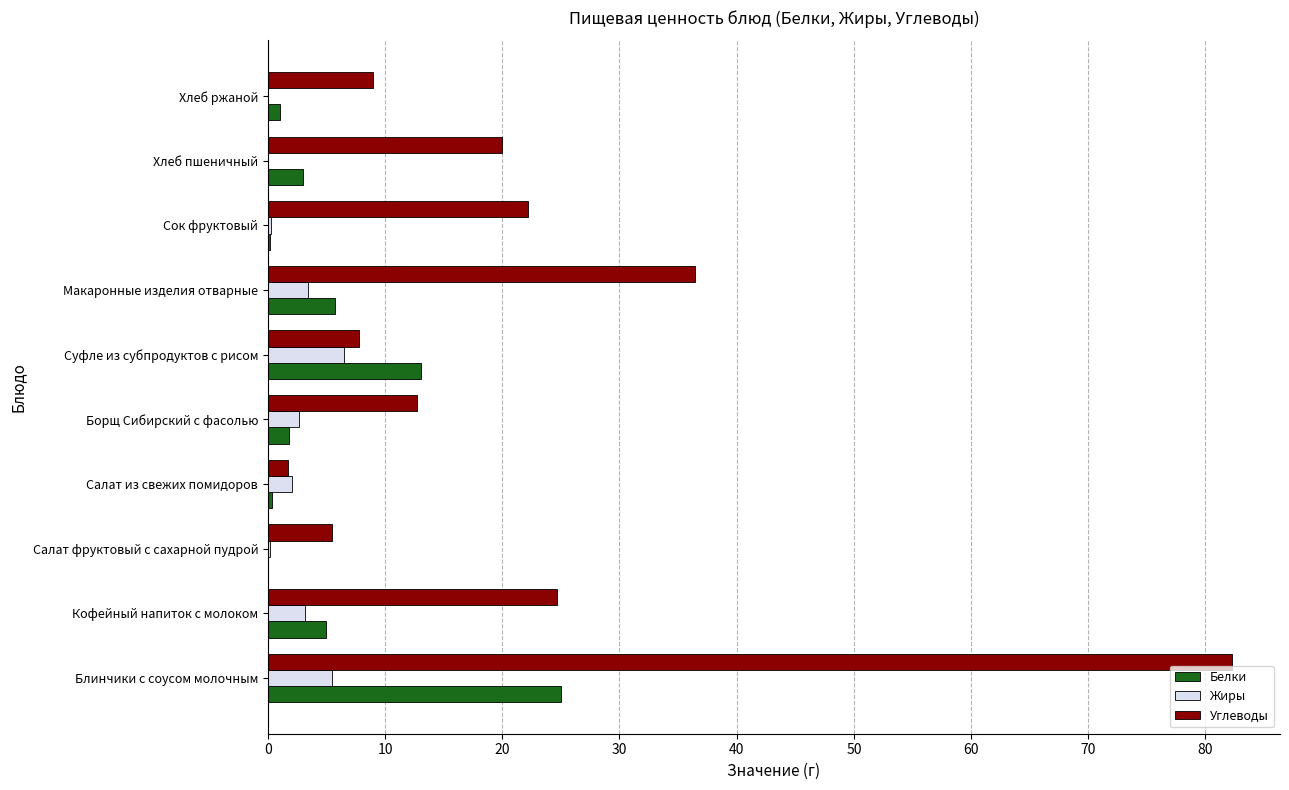

Between Сок фруктовый and Хлеб ржаной, which series saw the biggest shift?

Углеводы